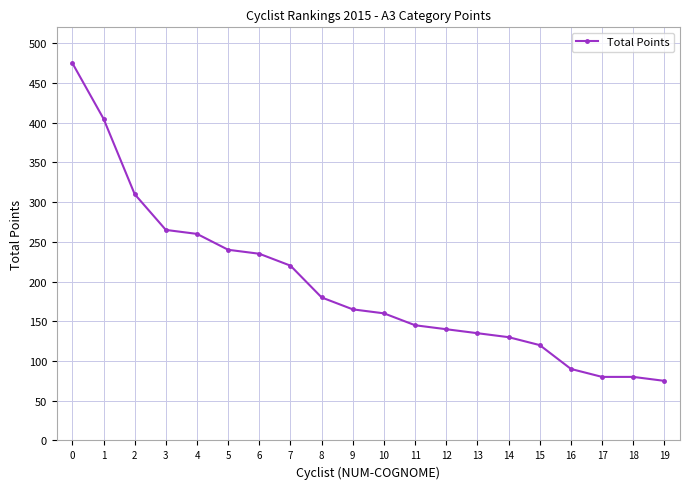

What is the change in value from 2 to 4?

-50